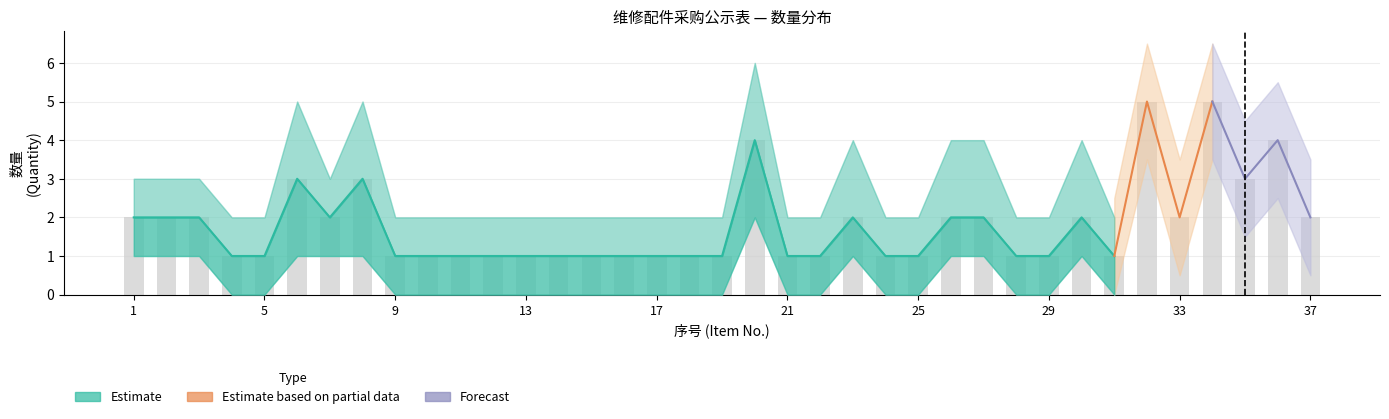

What is the approximate value of Estimate based on partial data at 30?

2